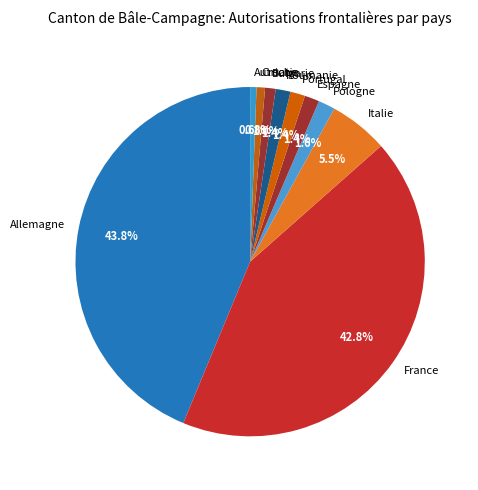

To the nearest percent, what is the combined percentage of Roumanie and Croatie?

2%